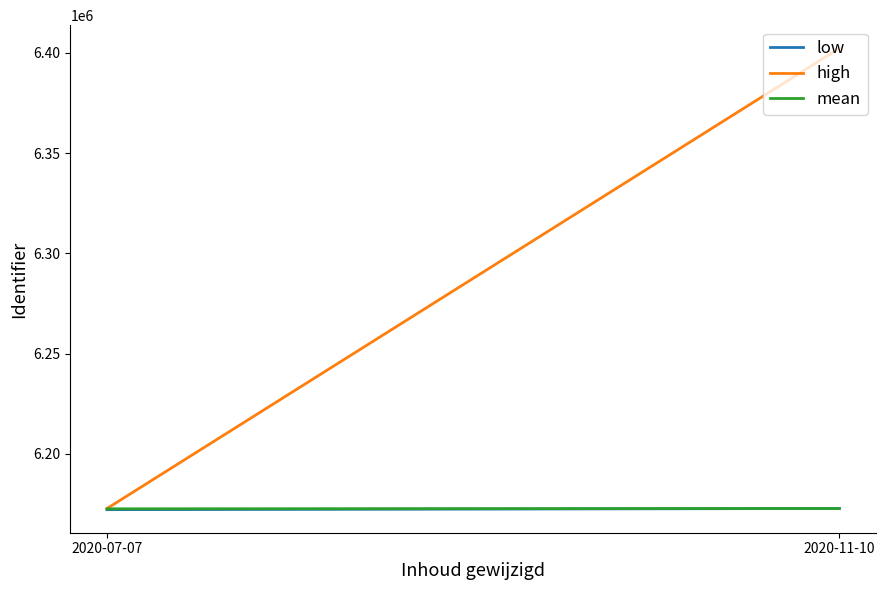

What is the label of the 1st point from the right?

2020-11-10